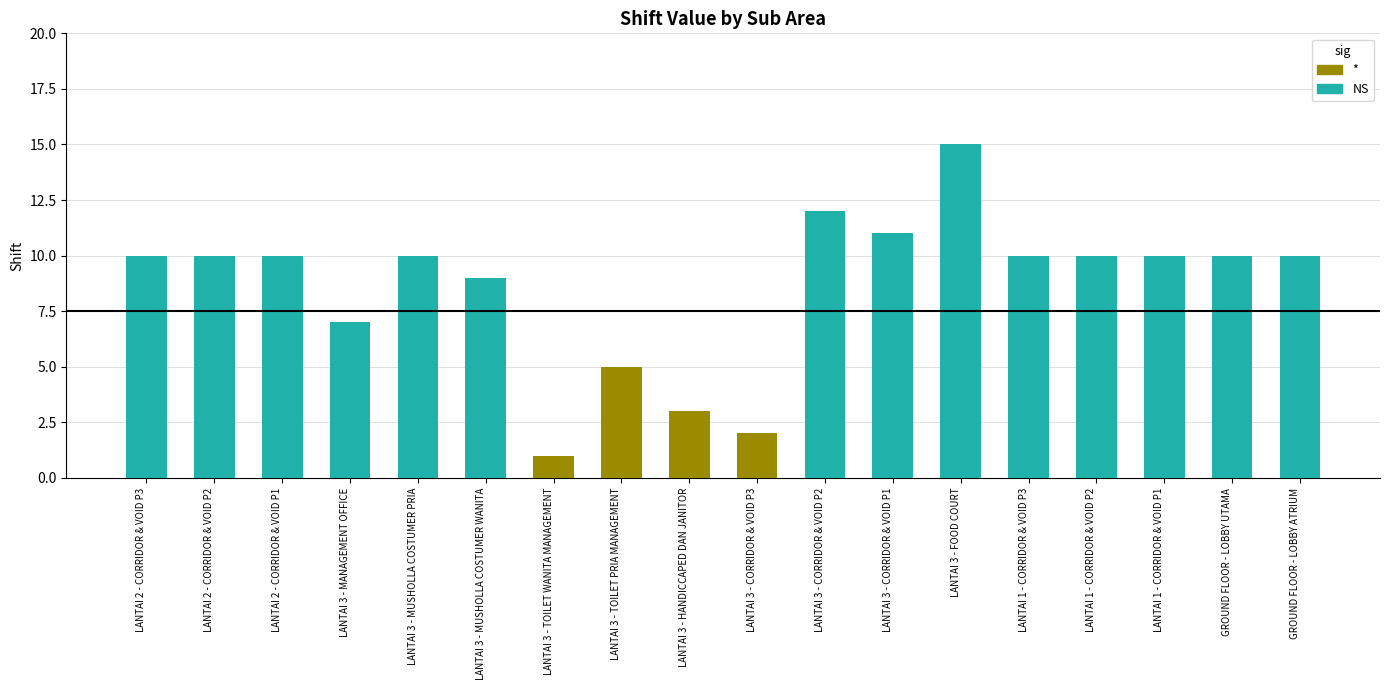

What is the value of the 13th bar from the left?

15